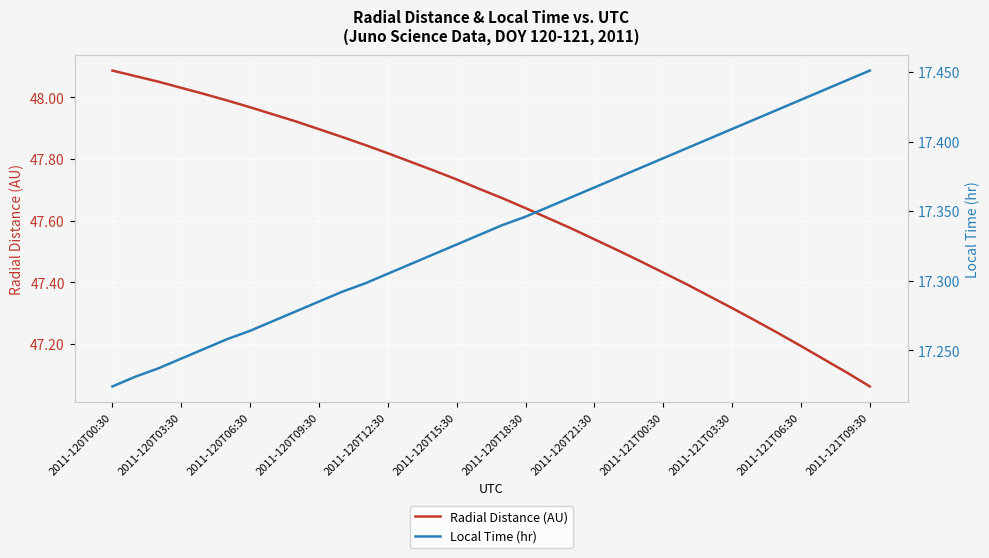

At which label is Radial Distance (AU) closest to 47?

2011-121T09:30